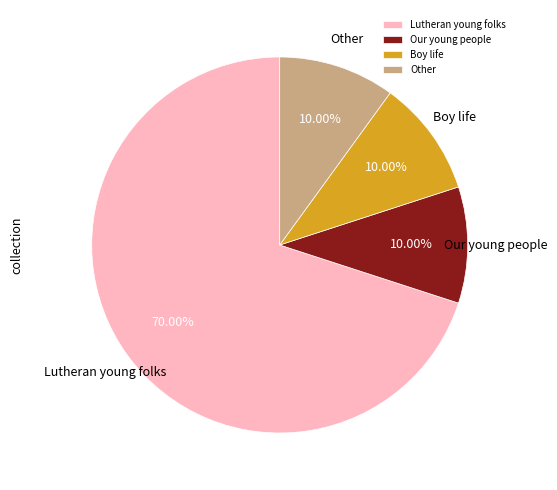

What is the total percentage of Other and Our young people?

20.0%